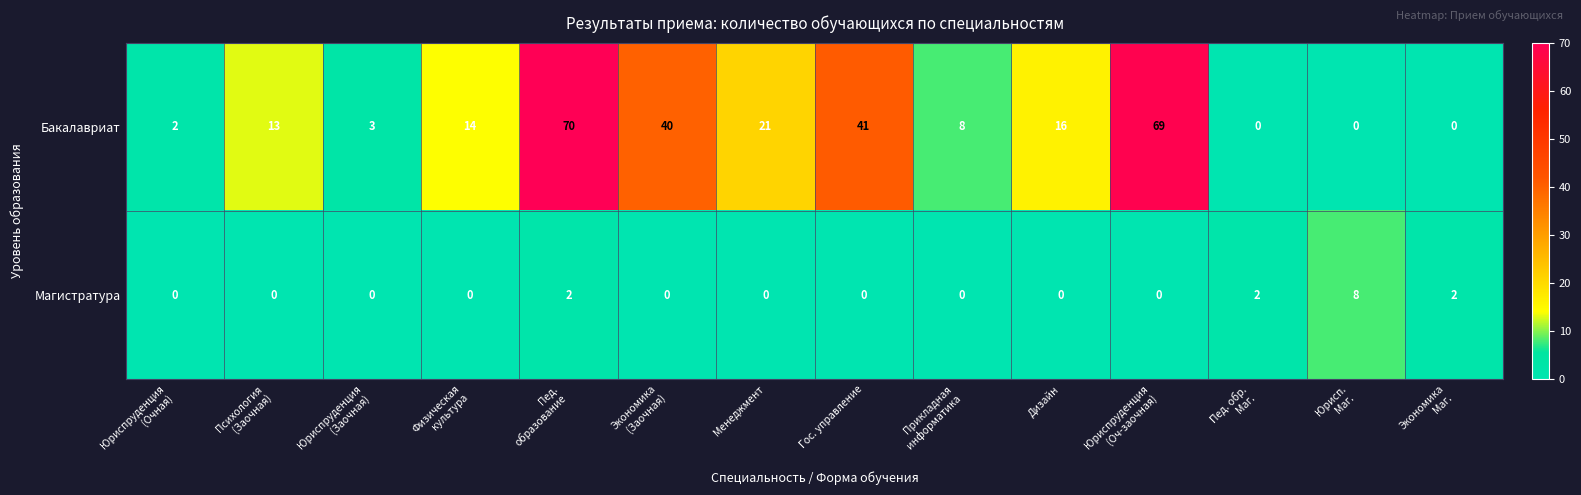

Rank the series at Юриспруденция
(Оч-заочная) from lowest to highest value.

Магистратура, Бакалавриат